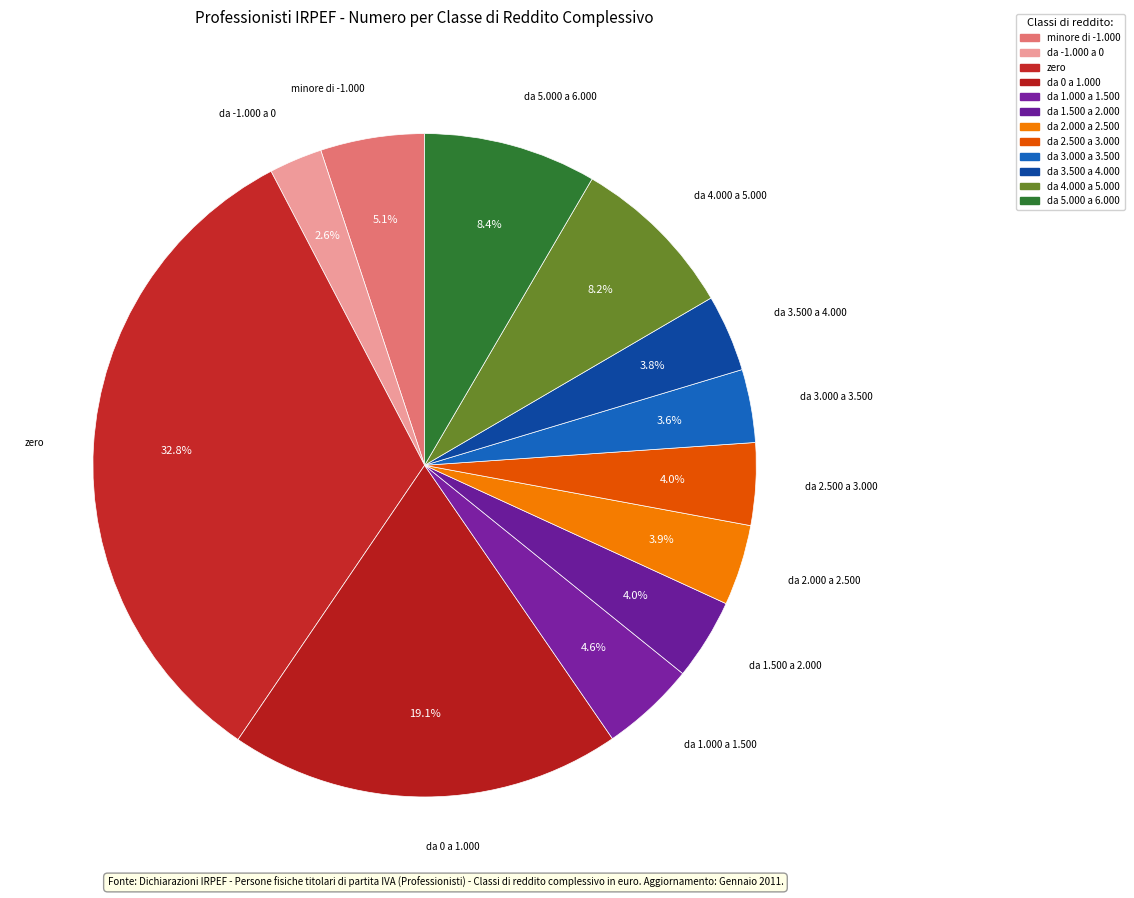

Which has a higher value, da 5.000 a 6.000 or da -1.000 a 0?

da 5.000 a 6.000